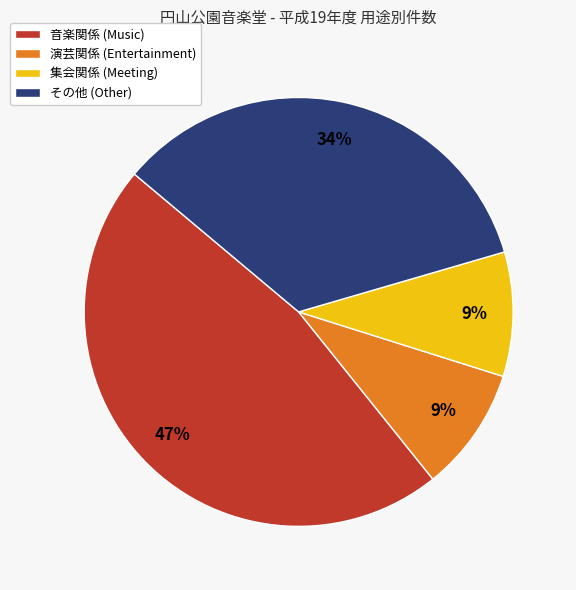

Which slice is the largest?

音楽関係 (Music)